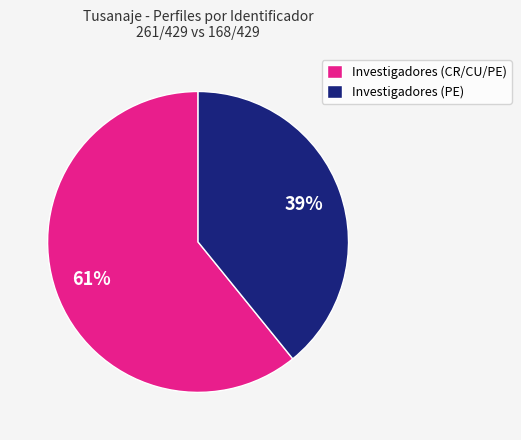

What is the smallest slice in the pie chart?

Investigadores (PE)